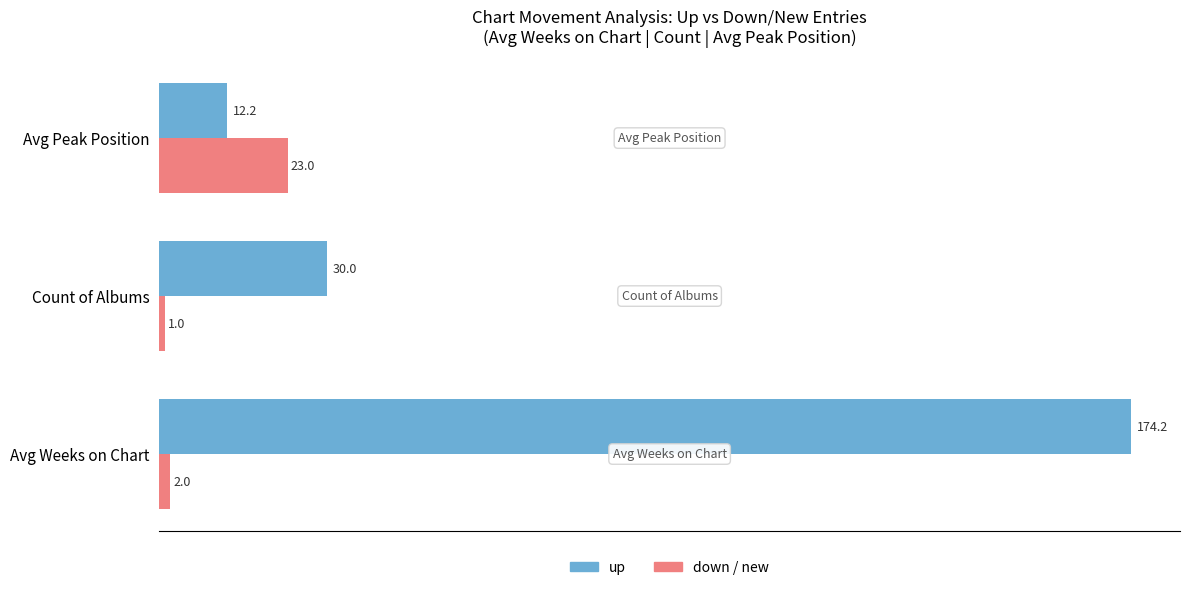

What is the average value of the down / new series?

8.7